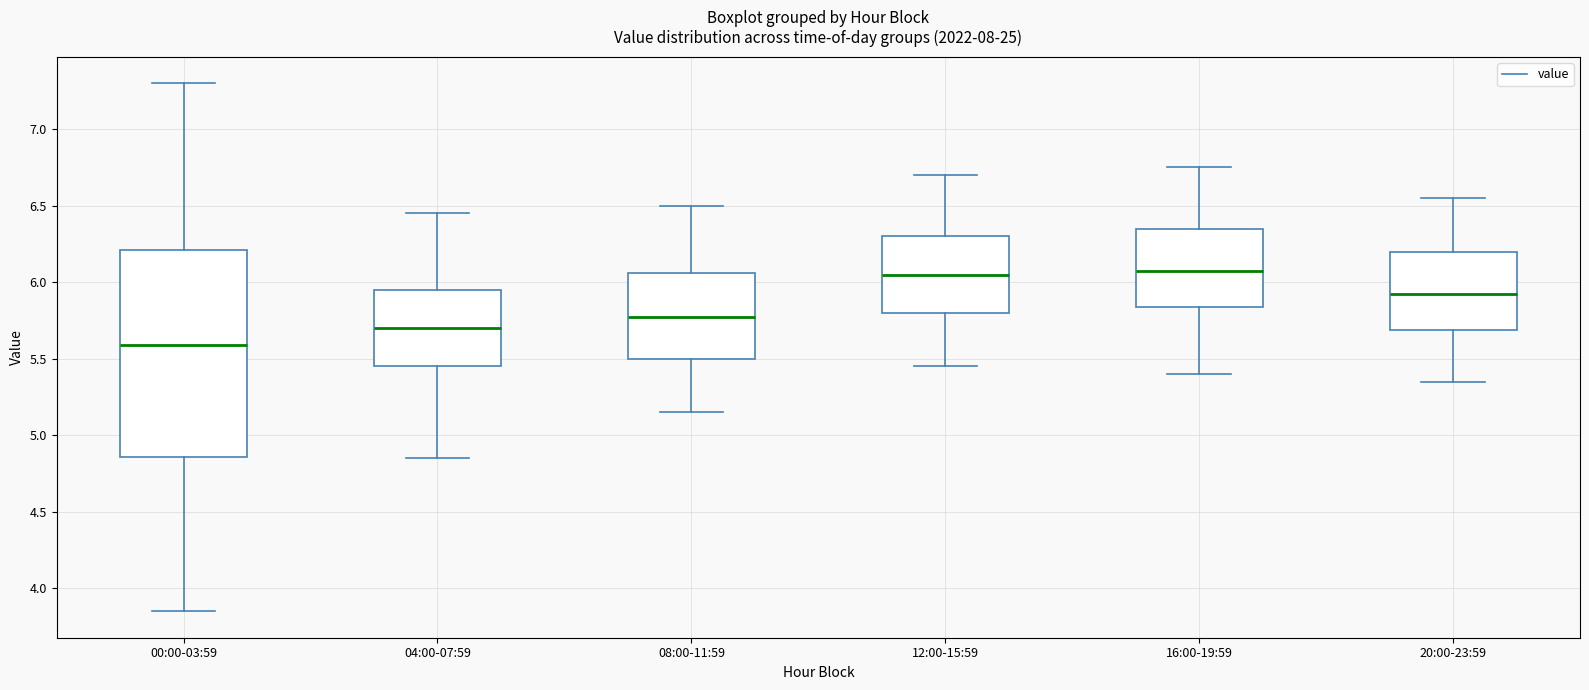

Which box has the lowest median line?

00:00-03:59